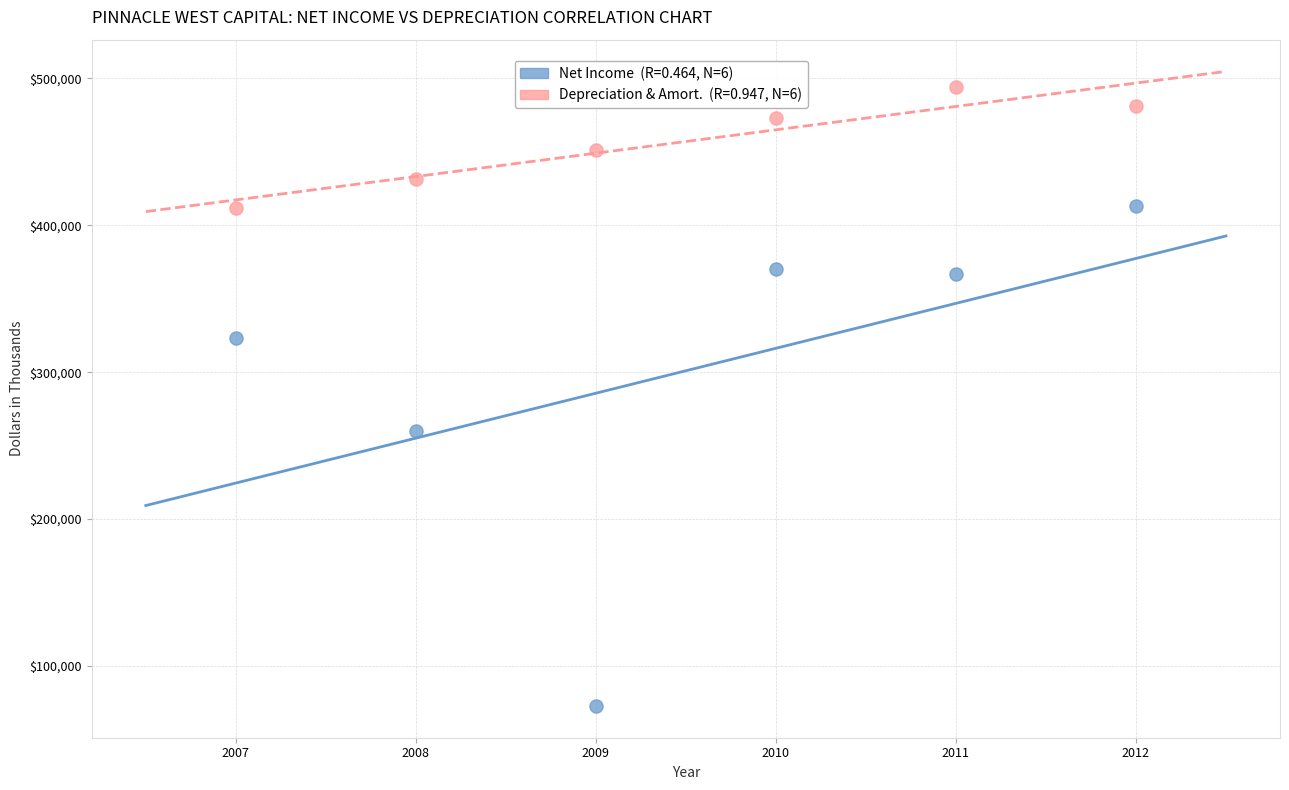

Across all data points, what is the range of X values (max minus min)?

5